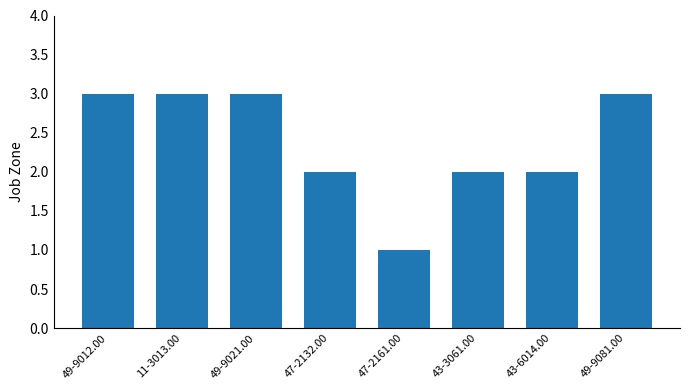

Count the number of categories in the chart.

8